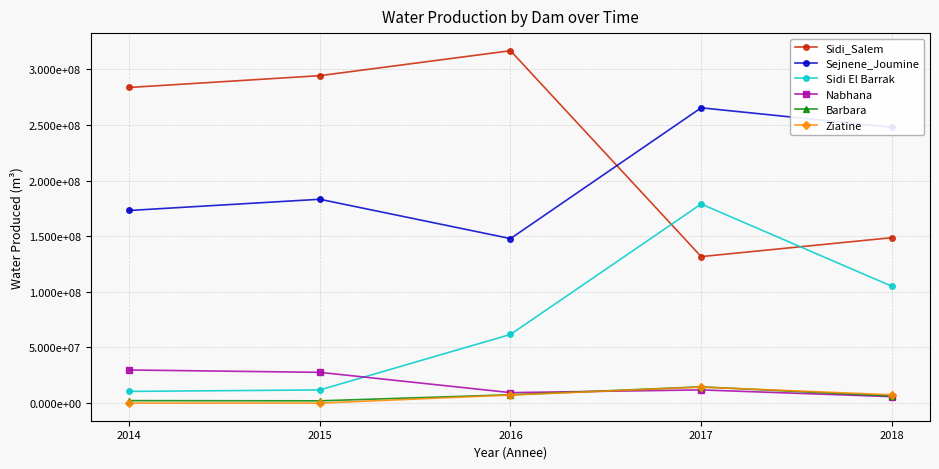

What is the difference between the Sejnene_Joumine values at 2015 and 2014?

10089374